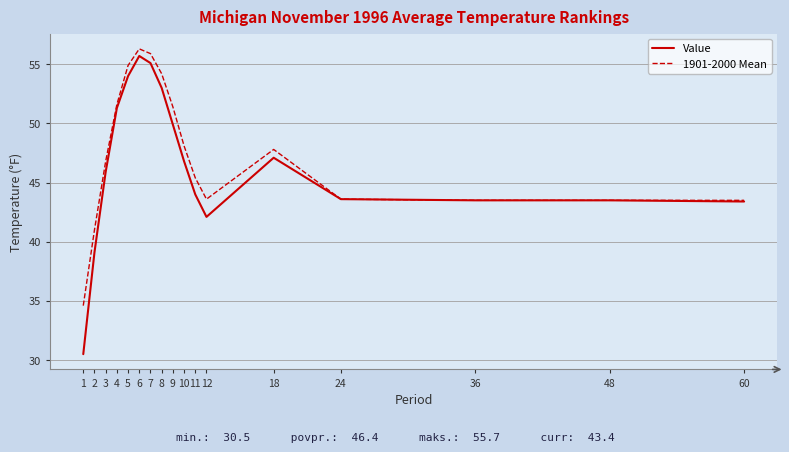

What is the average value of the 1901-2000 Mean series?

47.4